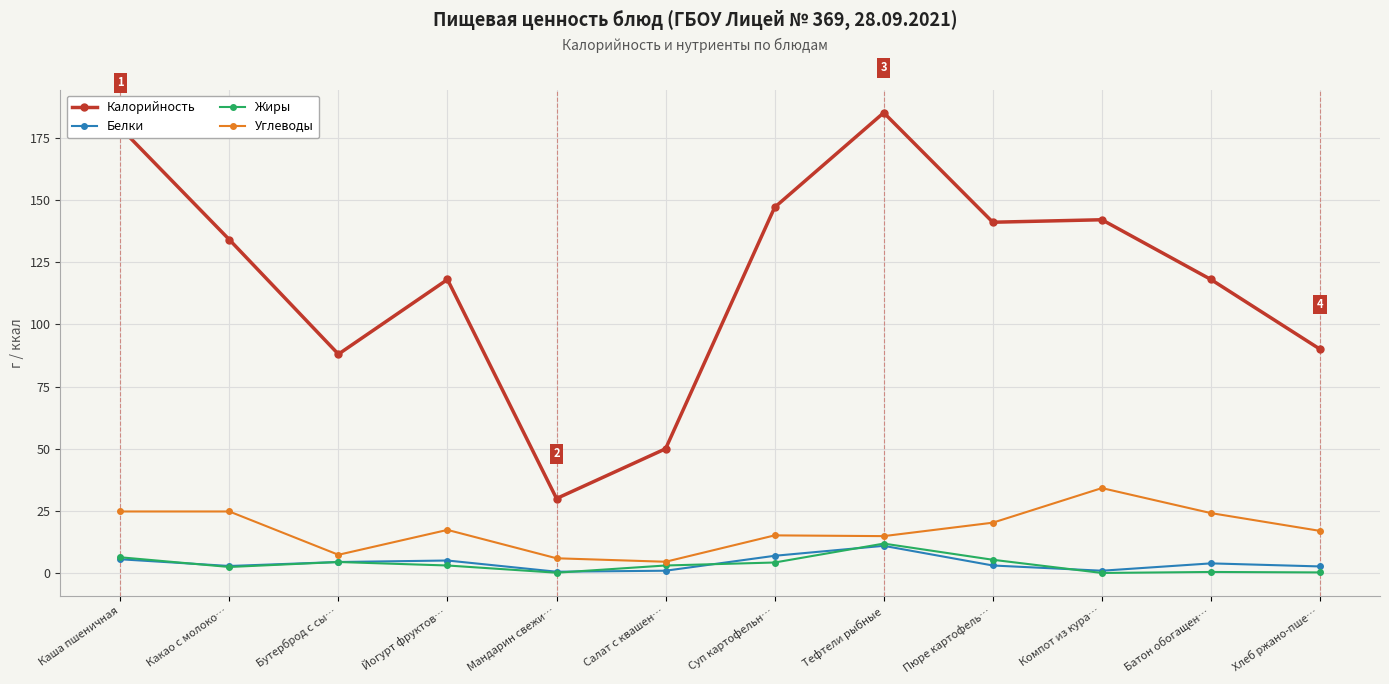

Where does the Калорийность series first go above 134?

Каша пшеничная